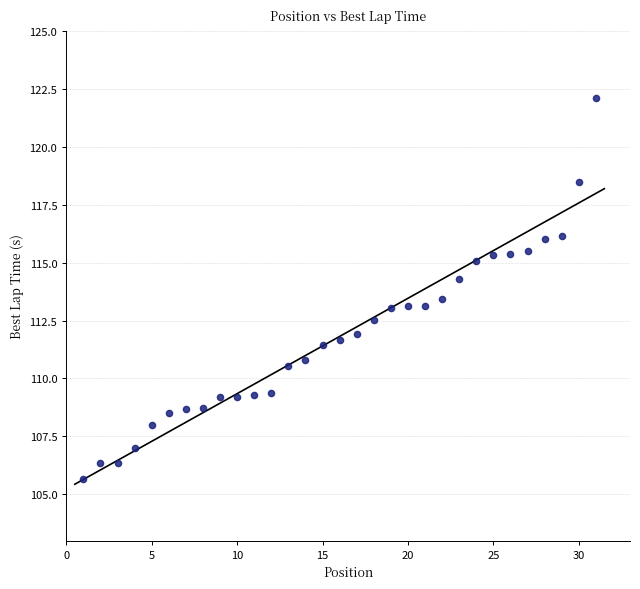

What is the range of X values (max minus min)?

30.0